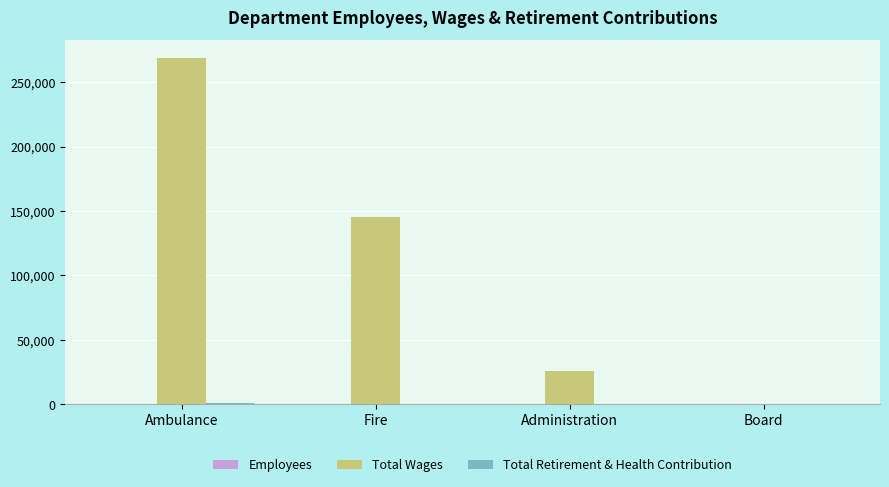

True or false: Total Wages has a value of 0 at Board.

True